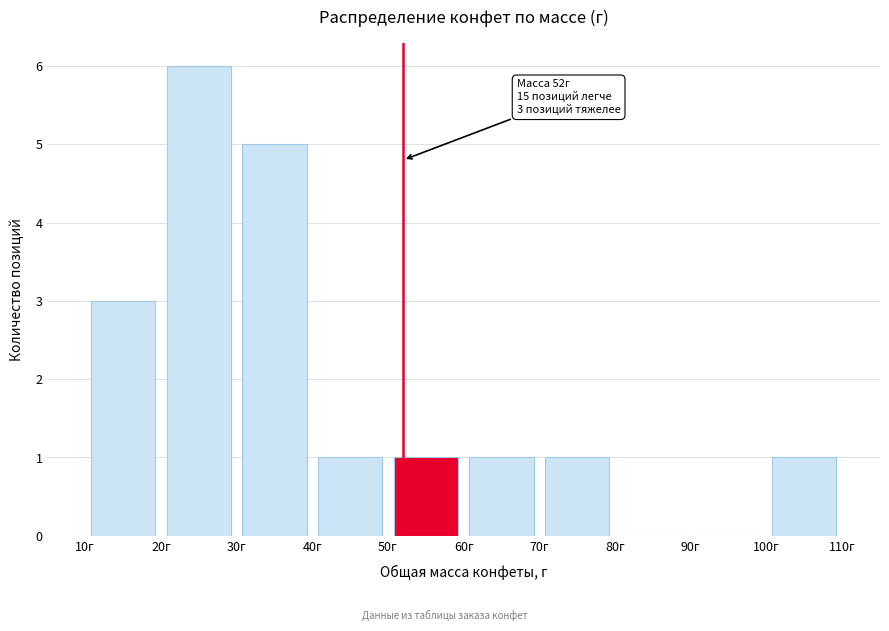

Which range on the x-axis has the tallest bar?

20 to 30